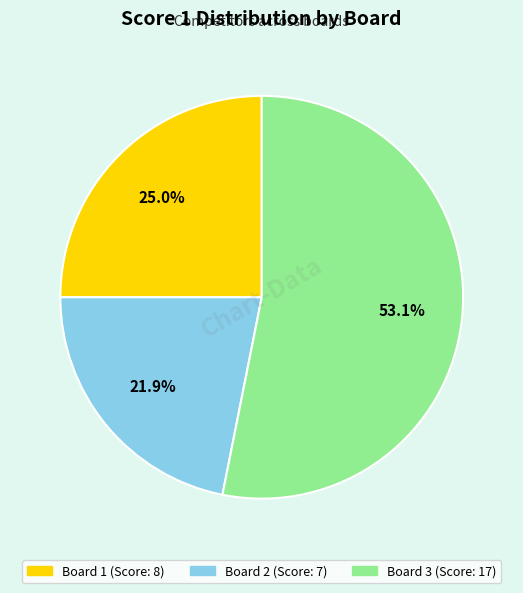

Between Board 1 and Board 2, which is larger?

Board 1